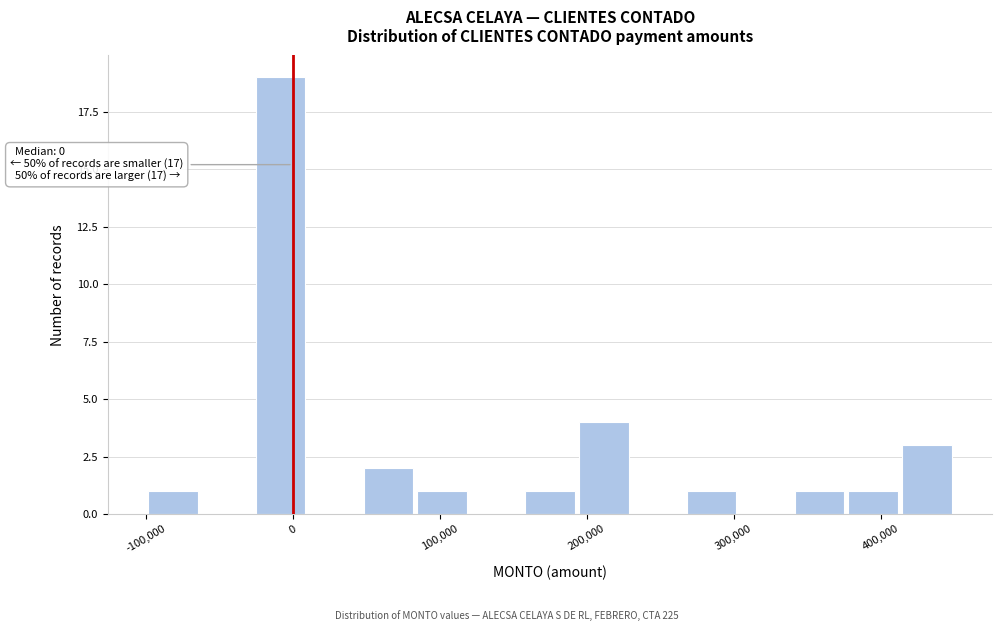

Read against the x-axis, roughly where is the centre of the tallest bar?

-10000